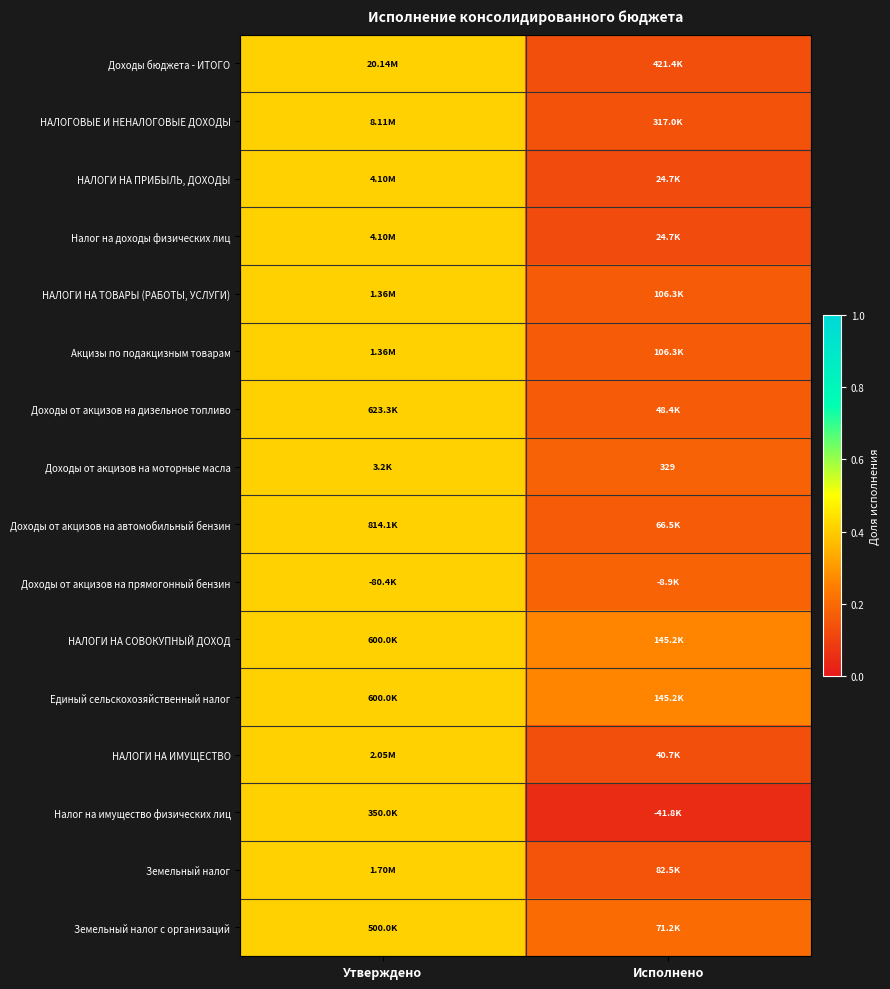

At which category is the sum across all series the highest?

Утверждено